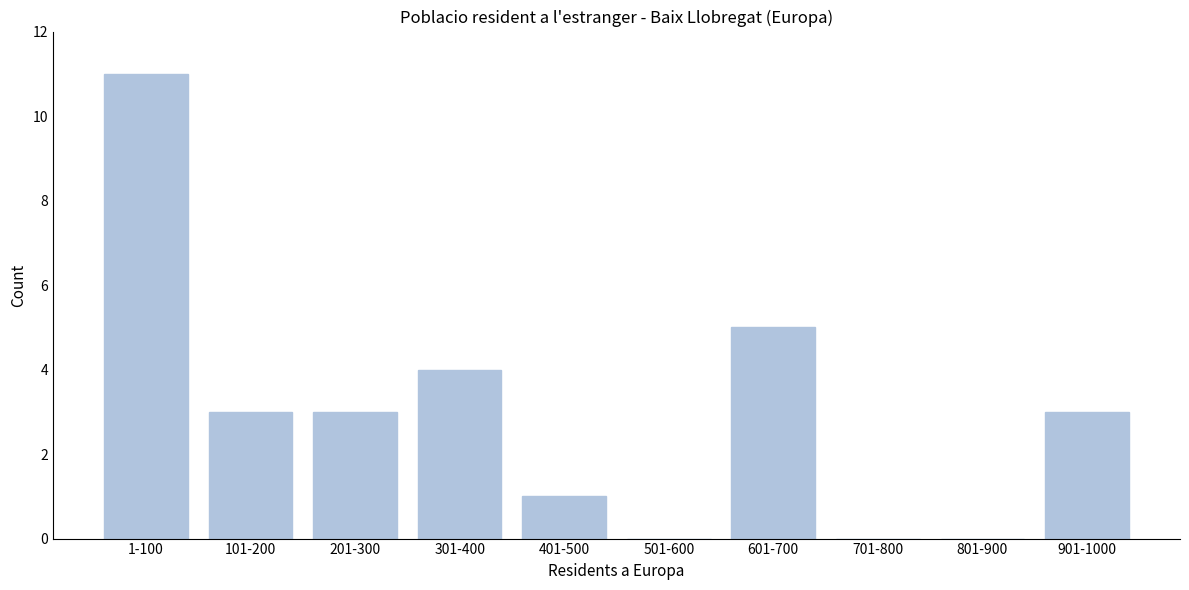

Reading left to right, transcribe all the data shown in this chart.

1-100=11	101-200=3	201-300=3	301-400=4	401-500=1	501-600=0	601-700=5	701-800=0	801-900=0	901-1000=3